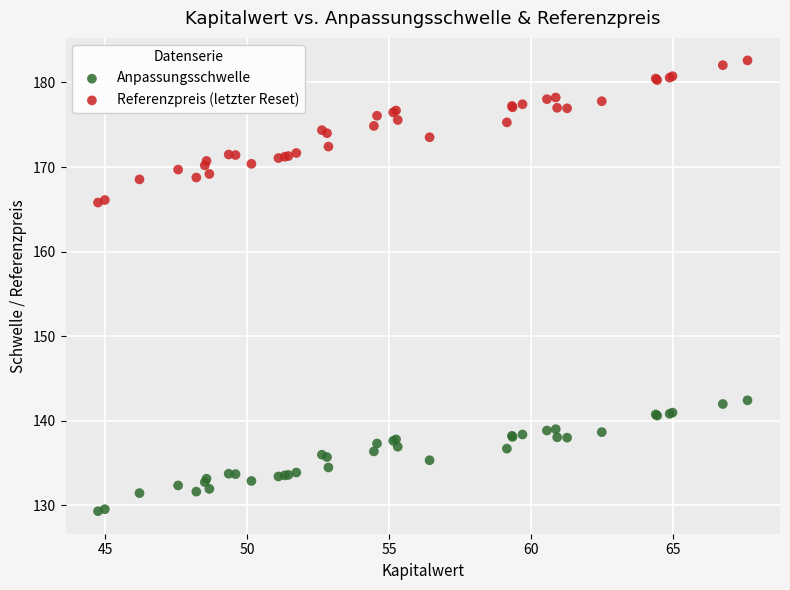

Which series contains the lowest Y value?

Anpassungsschwelle